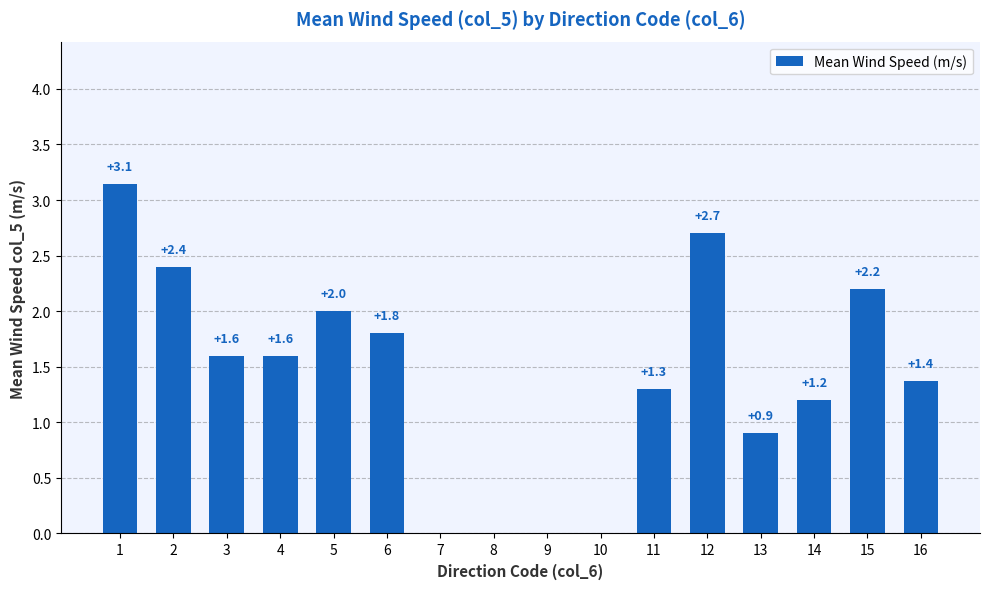

True or false: the data shows 3.1 at 1.

True